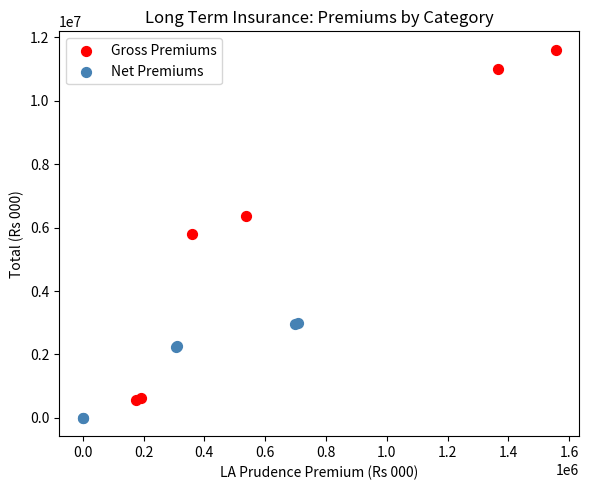

Which series has the largest Y range (max minus min)?

Gross Premiums